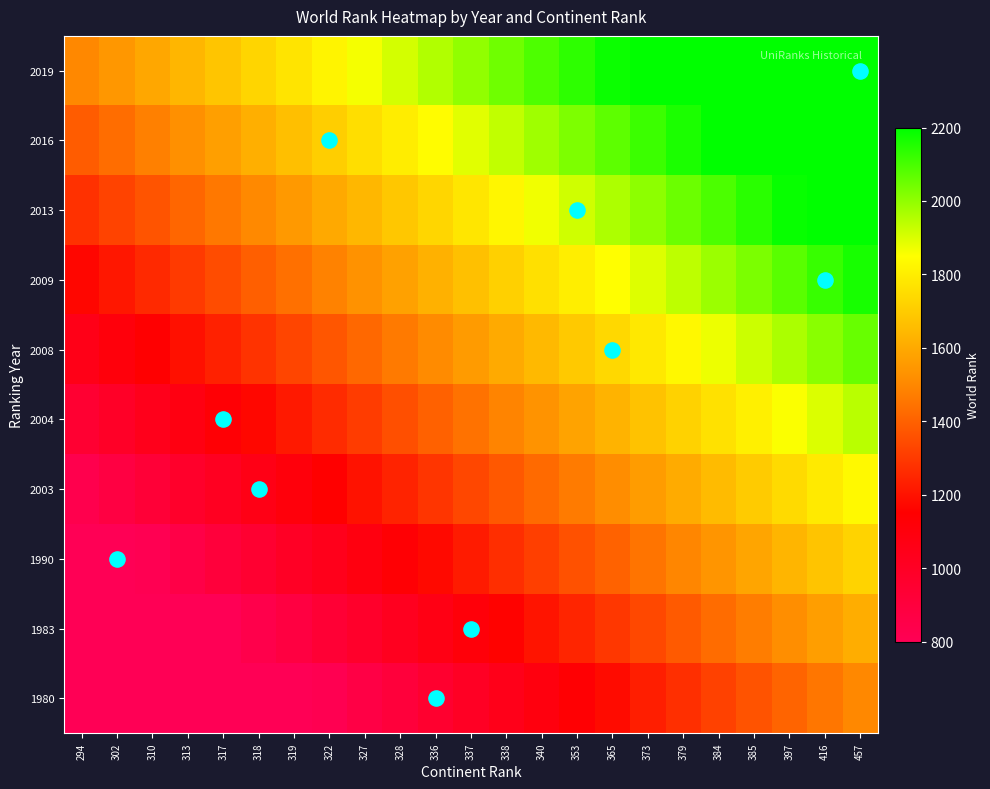

List the series in order of their peak value, highest first.

2019, 2016, 2013, 2009, 2008, 2004, 2003, 1990, 1983, 1980